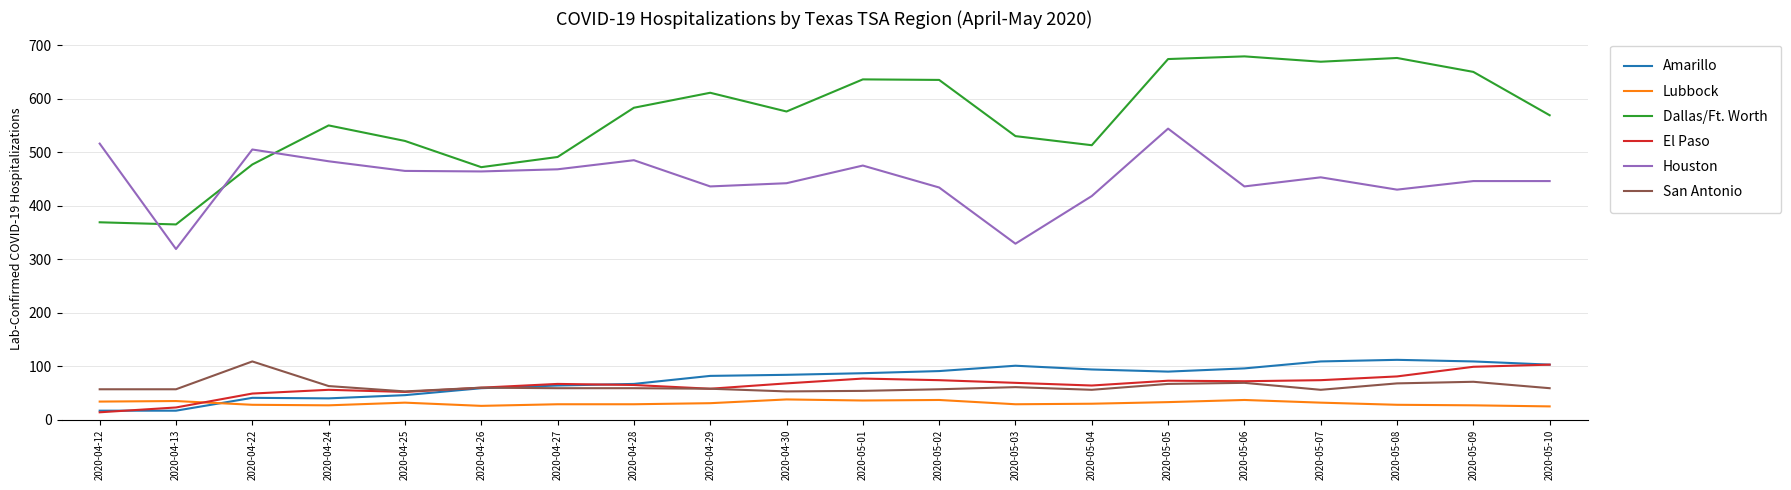

What is the maximum value shown in the chart?

679